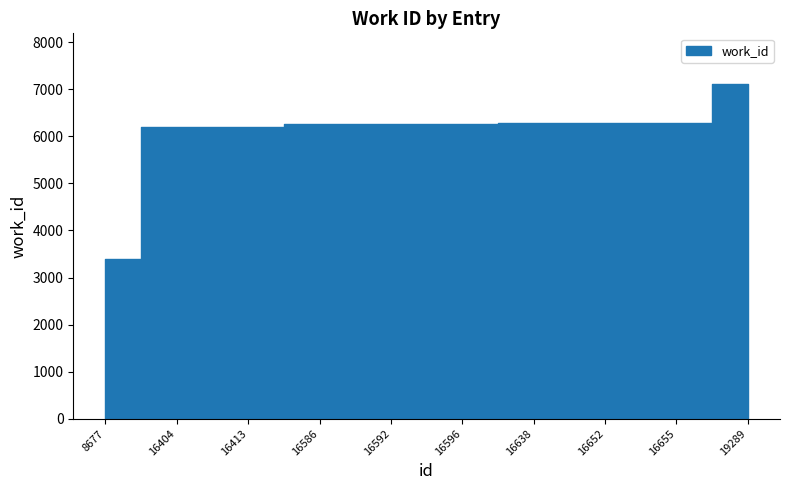

List the labels in order of value, largest first.

19289, 16638, 16652, 16655, 16586, 16592, 16596, 16404, 16413, 8677